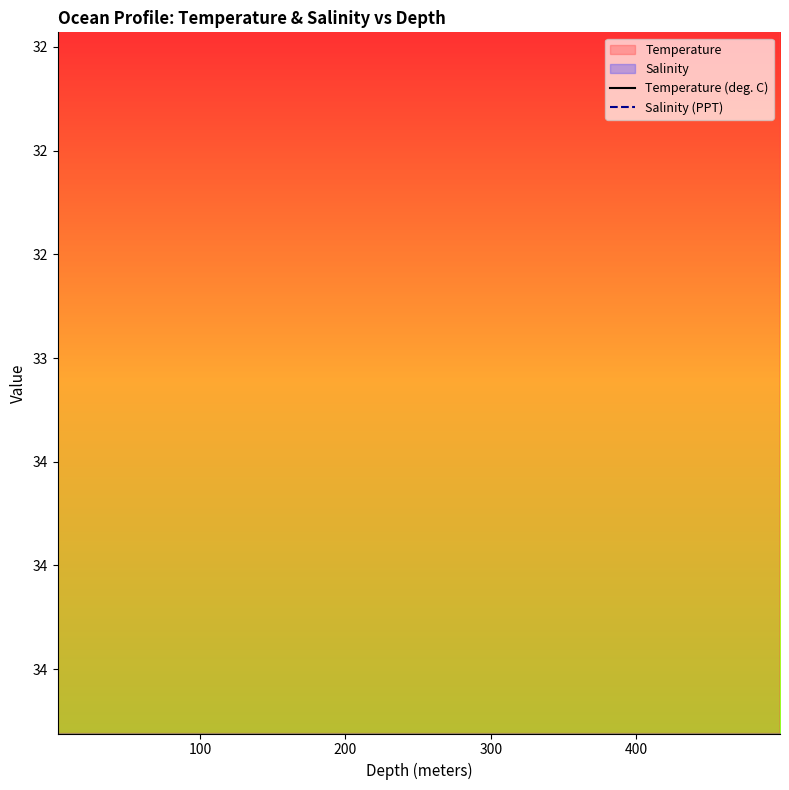

Which series has the largest total across all categories?

Salinity (PPT)